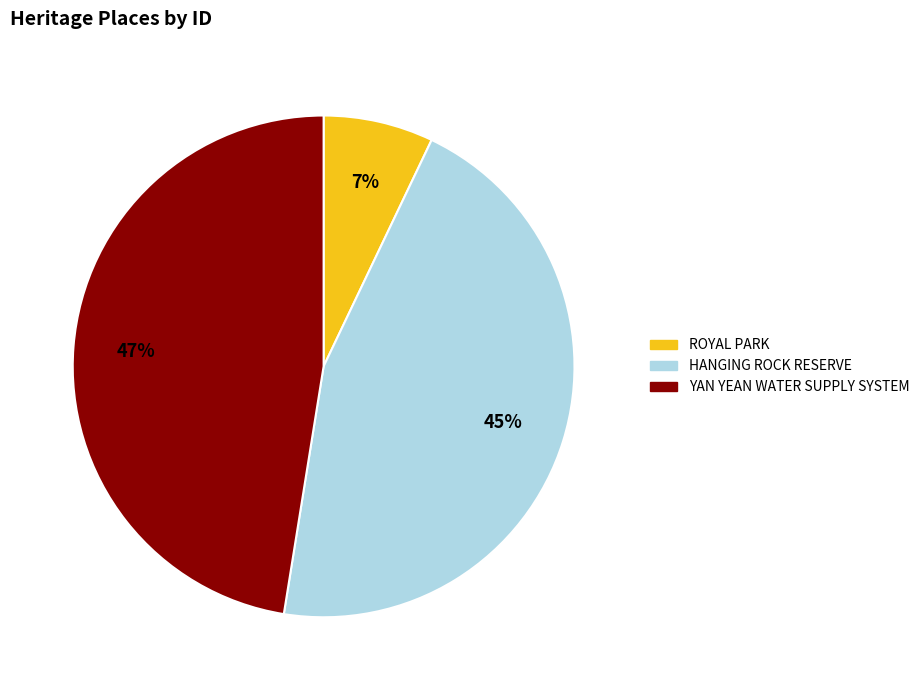

How many segments does this pie chart have?

3